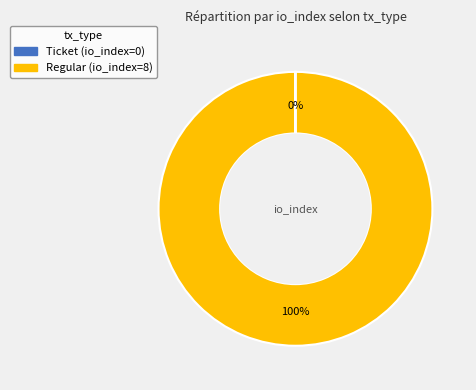

To the nearest percent, what is the average slice percentage?

50%